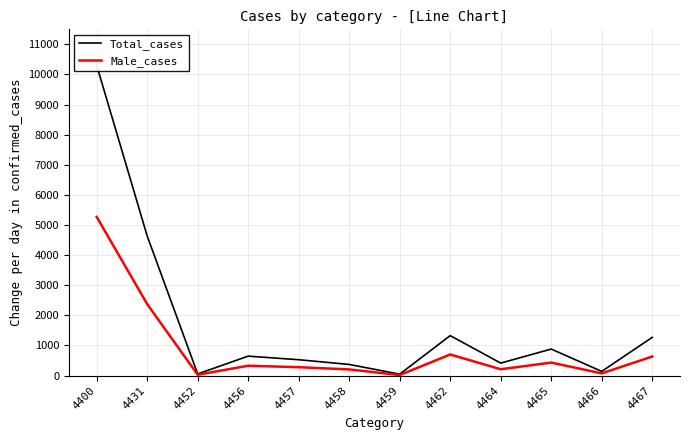

In Male_cases, how many points are lower than both neighbors (excluding endpoints)?

4